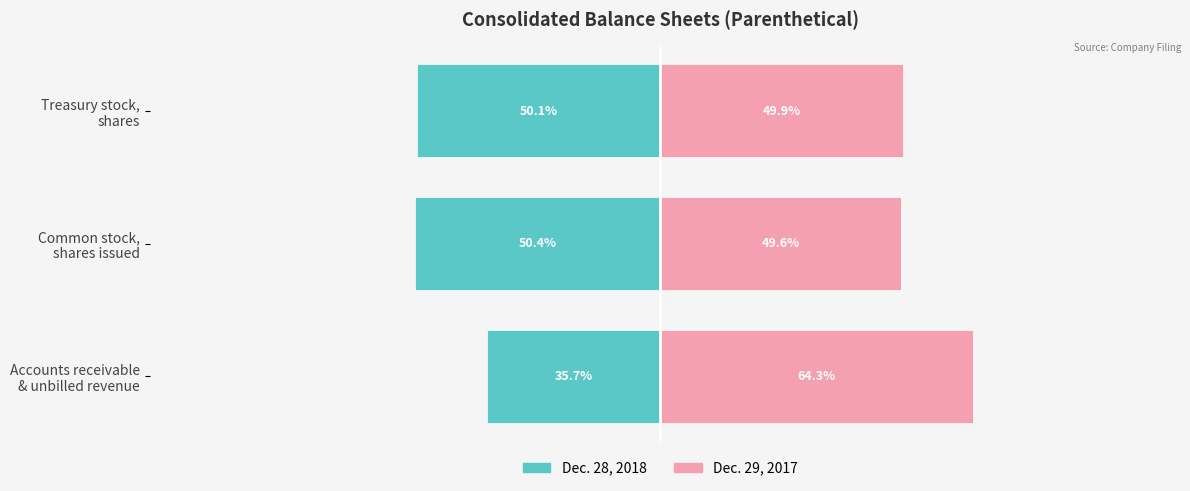

How many groups of bars are there?

3